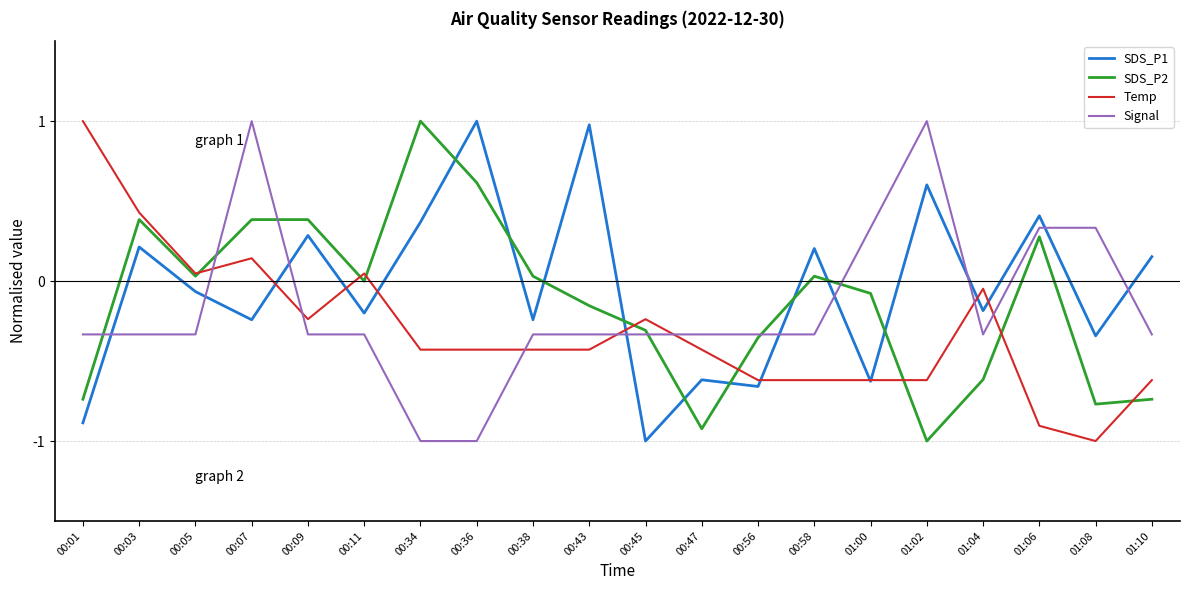

At which category is the sum across all series the highest?

00:07